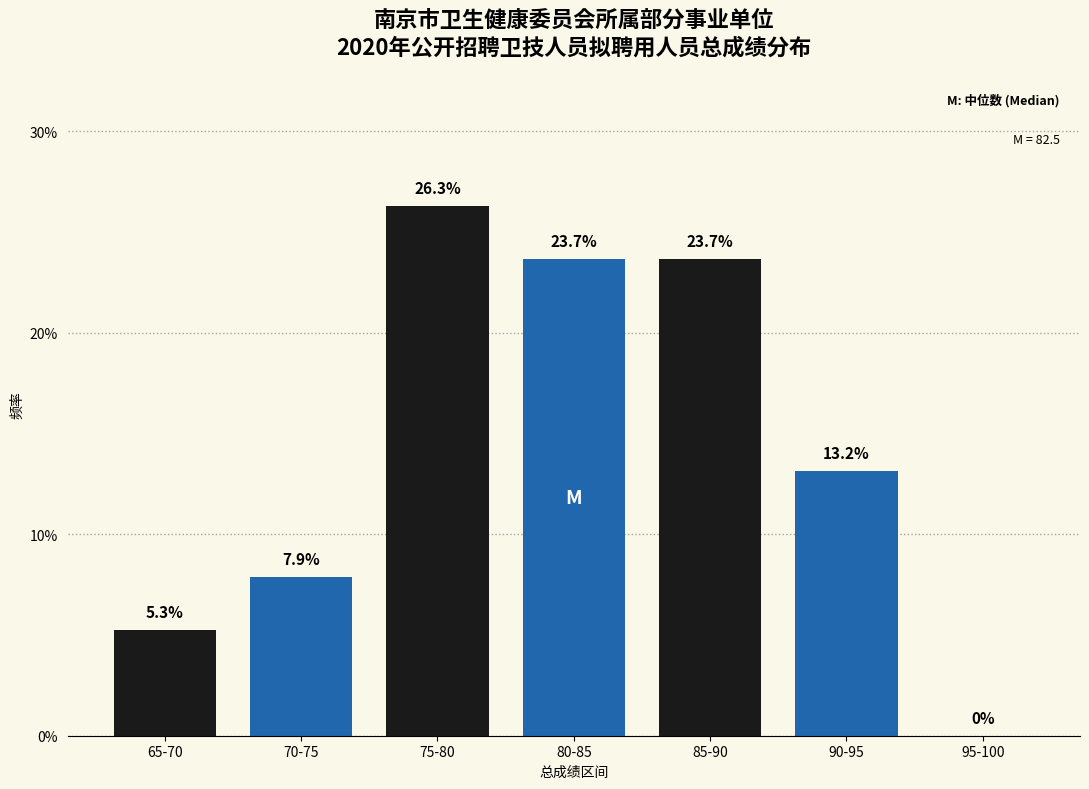

Reading left to right, list all the values displayed in this chart.

65-70=5.3	70-75=7.9	75-80=26.3	80-85=23.7	85-90=23.7	90-95=13.2	95-100=0.0